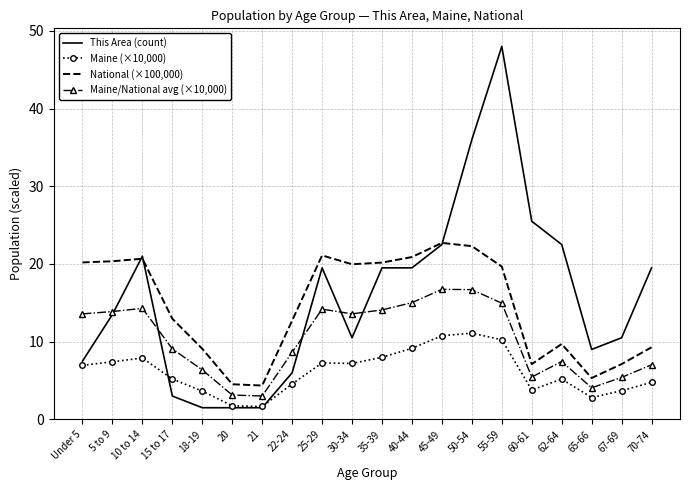

What position from the right is 65-66?

3